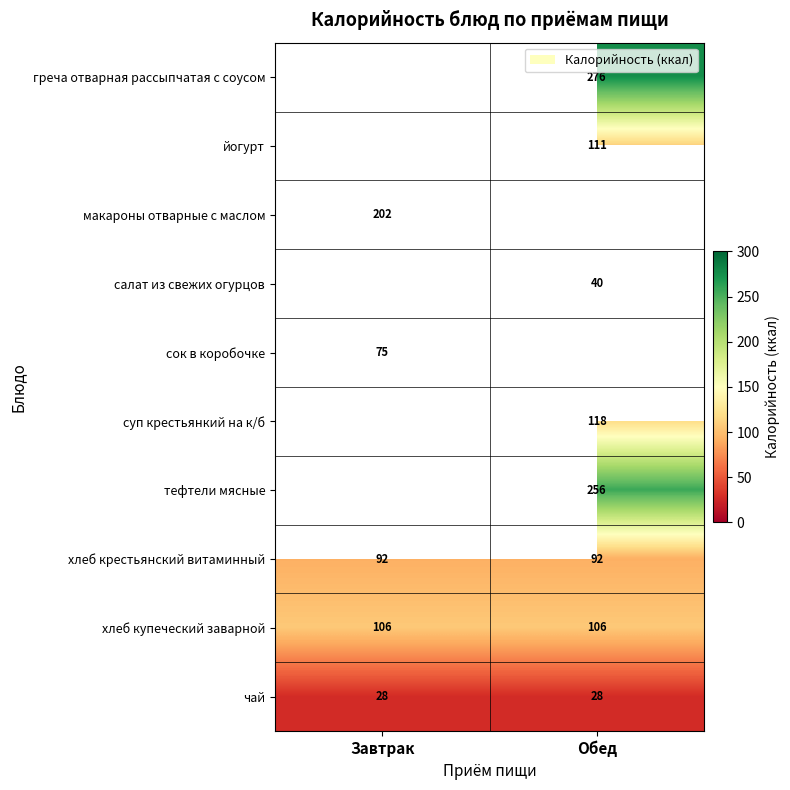

Is the value of чай at Завтрак greater than the value of хлеб крестьянский витаминный at Обед?

No